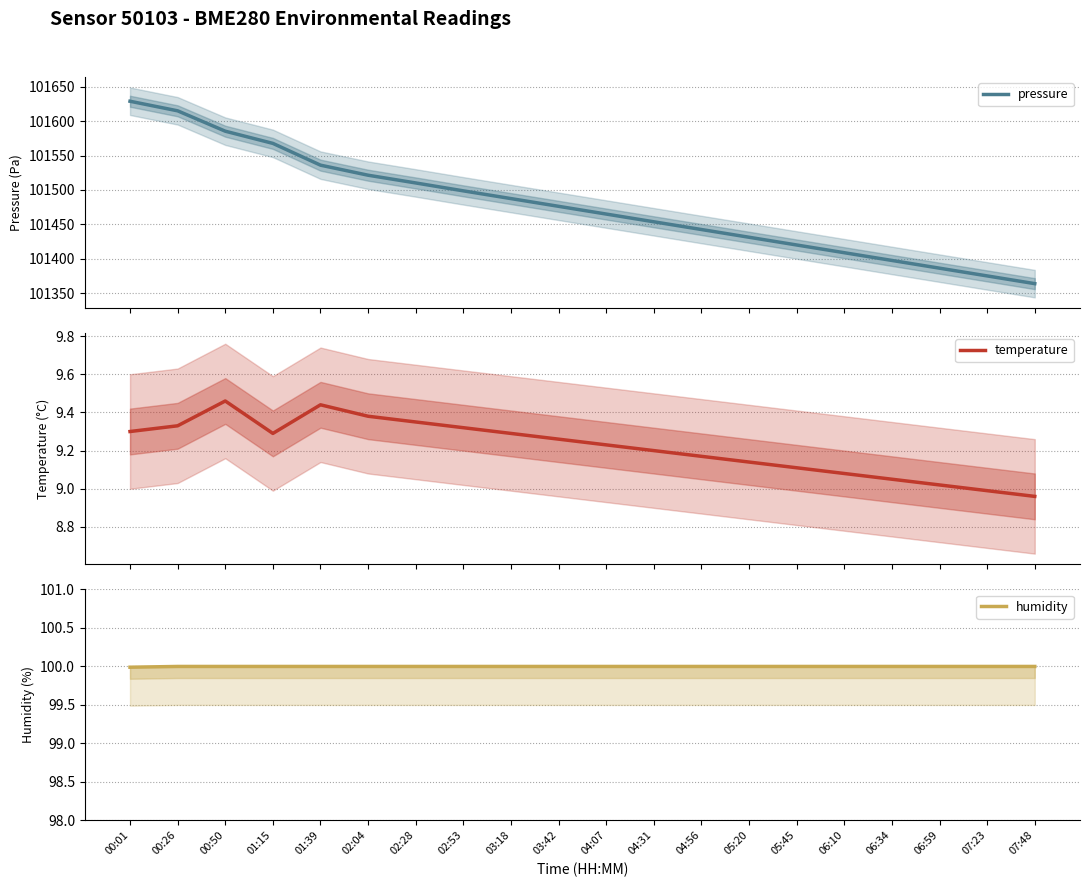

What is the sum of all temperature values?

184.4